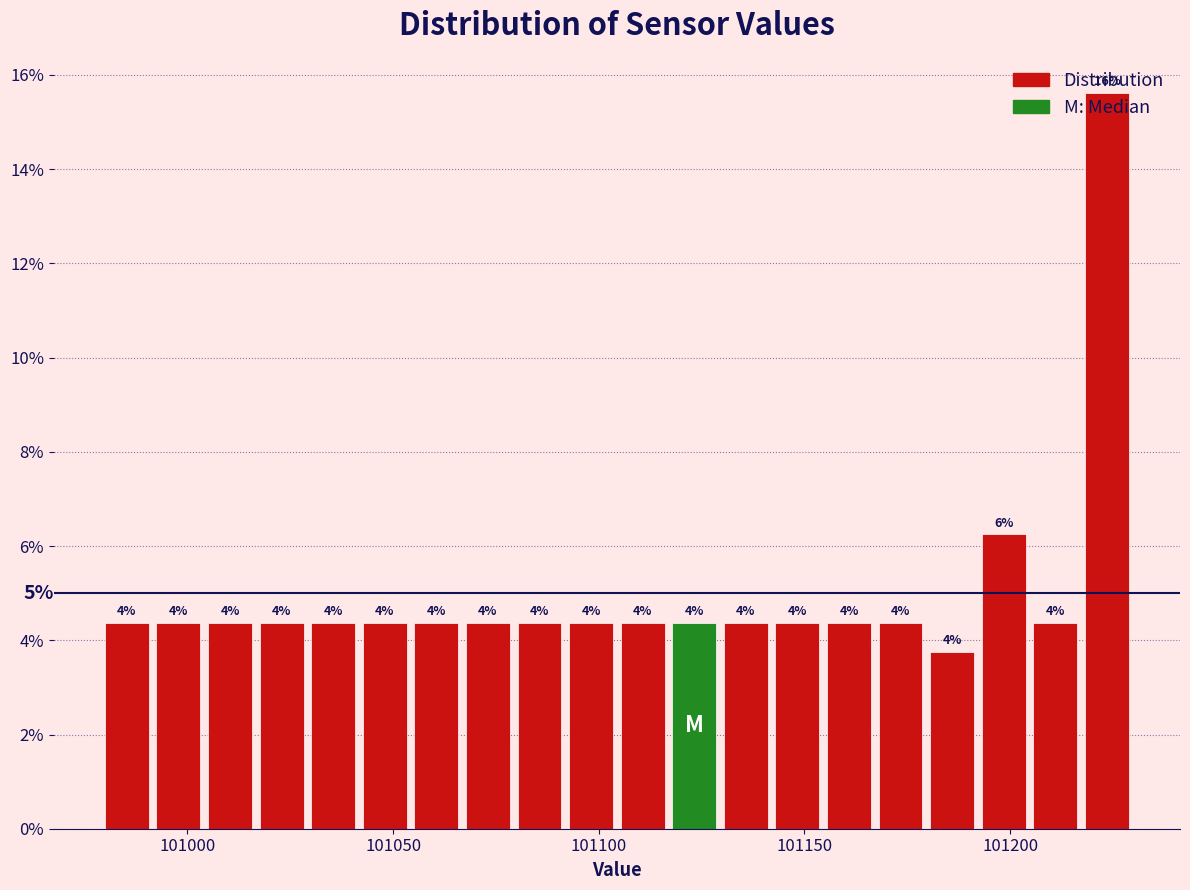

Read against the x-axis, roughly where is the centre of the tallest bar?

101225